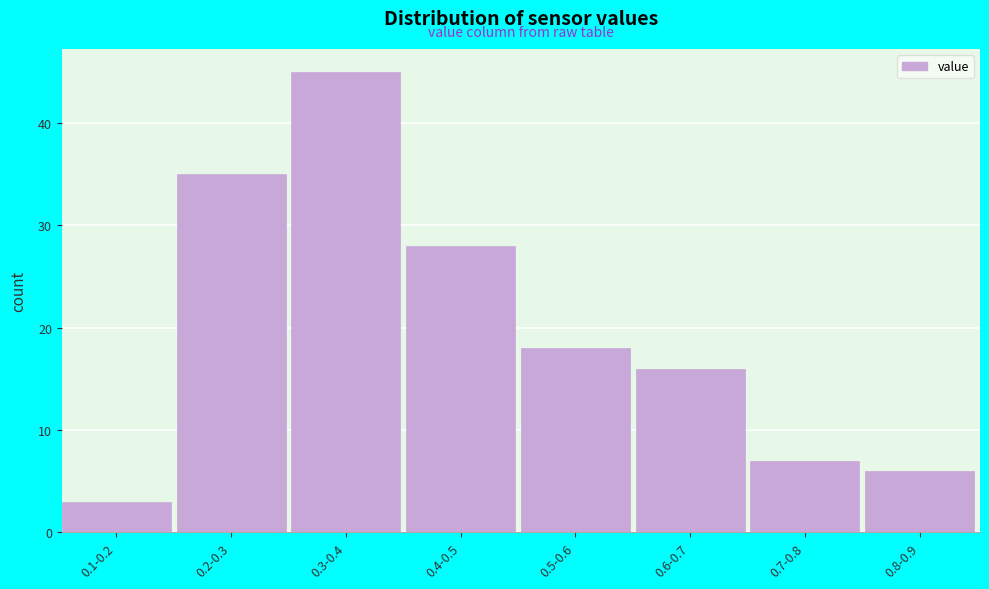

Reading left to right, list all the values displayed in this chart.

0.1-0.2=3	0.2-0.3=35	0.3-0.4=45	0.4-0.5=28	0.5-0.6=18	0.6-0.7=16	0.7-0.8=7	0.8-0.9=6